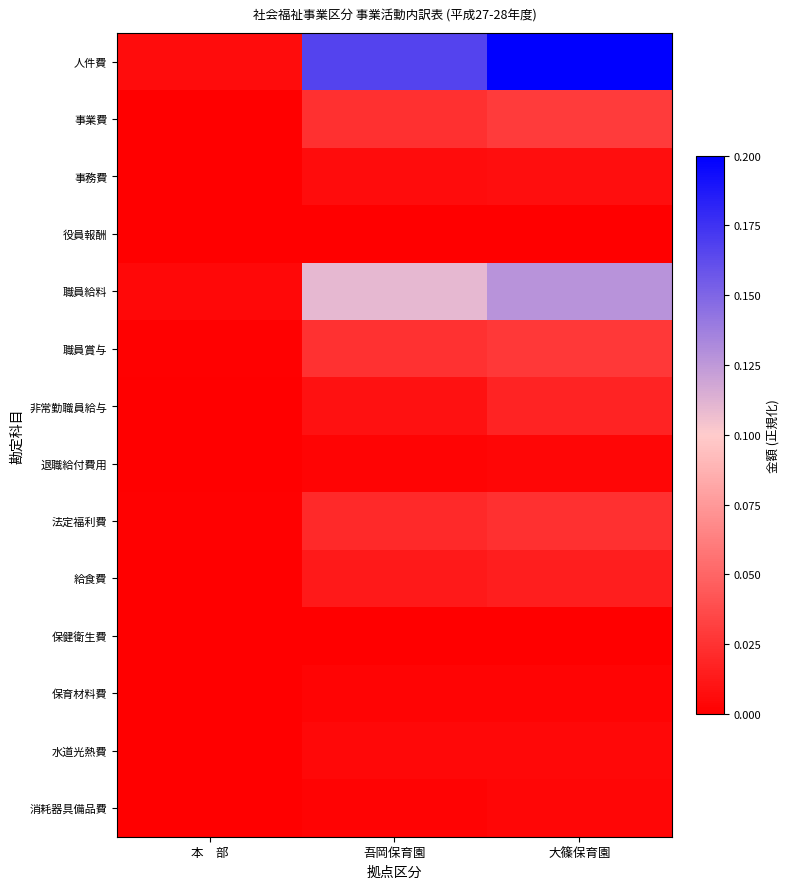

Which has a higher value, 本　部 or 大篠保育園?

大篠保育園